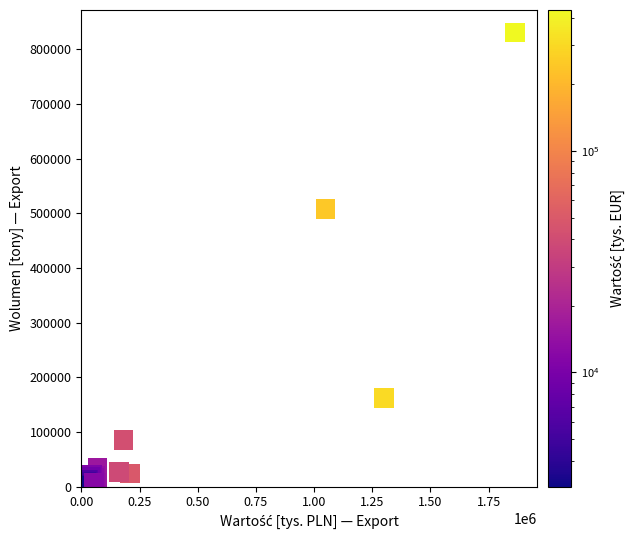

What Y value in the scatter plot is closest to 416321?

508099.6